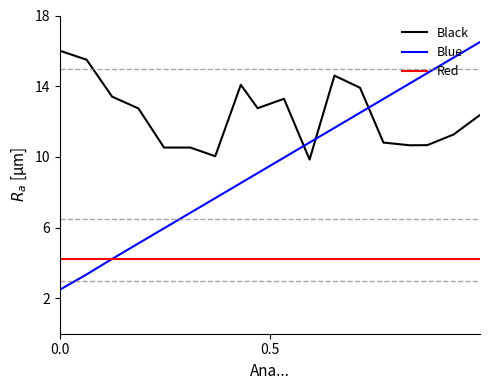

Which series has the widest spread of values?

Blue